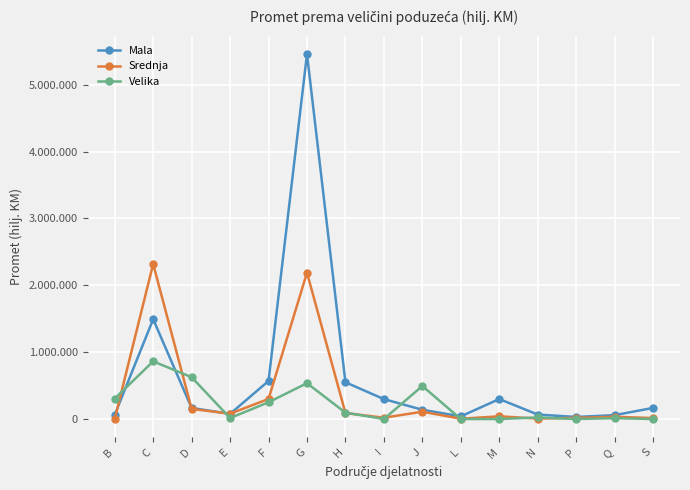

At which label is Mala closest to 2743497?

C